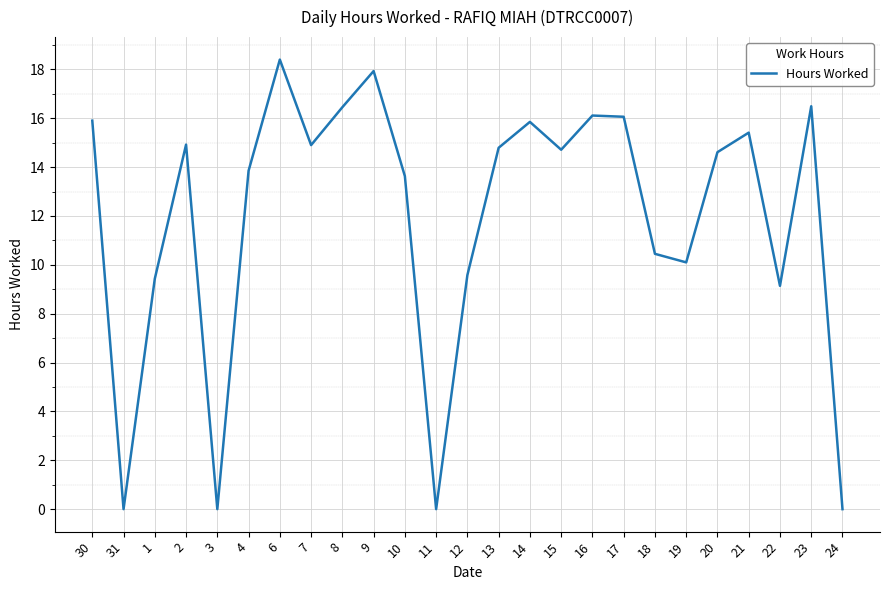

How many distinct data groups are displayed?

1